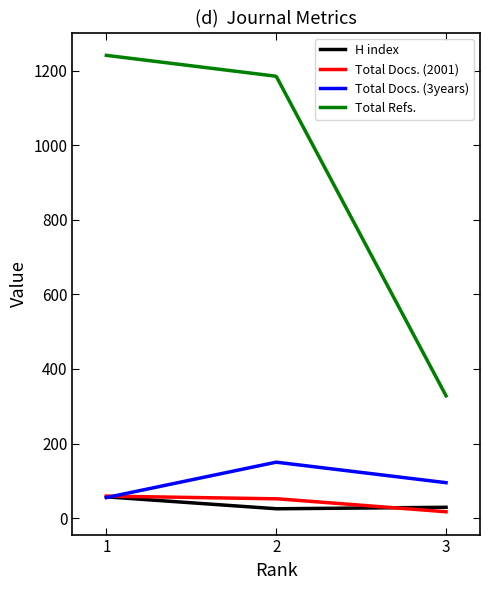

Which series has the largest range (max minus min)?

Total Refs.